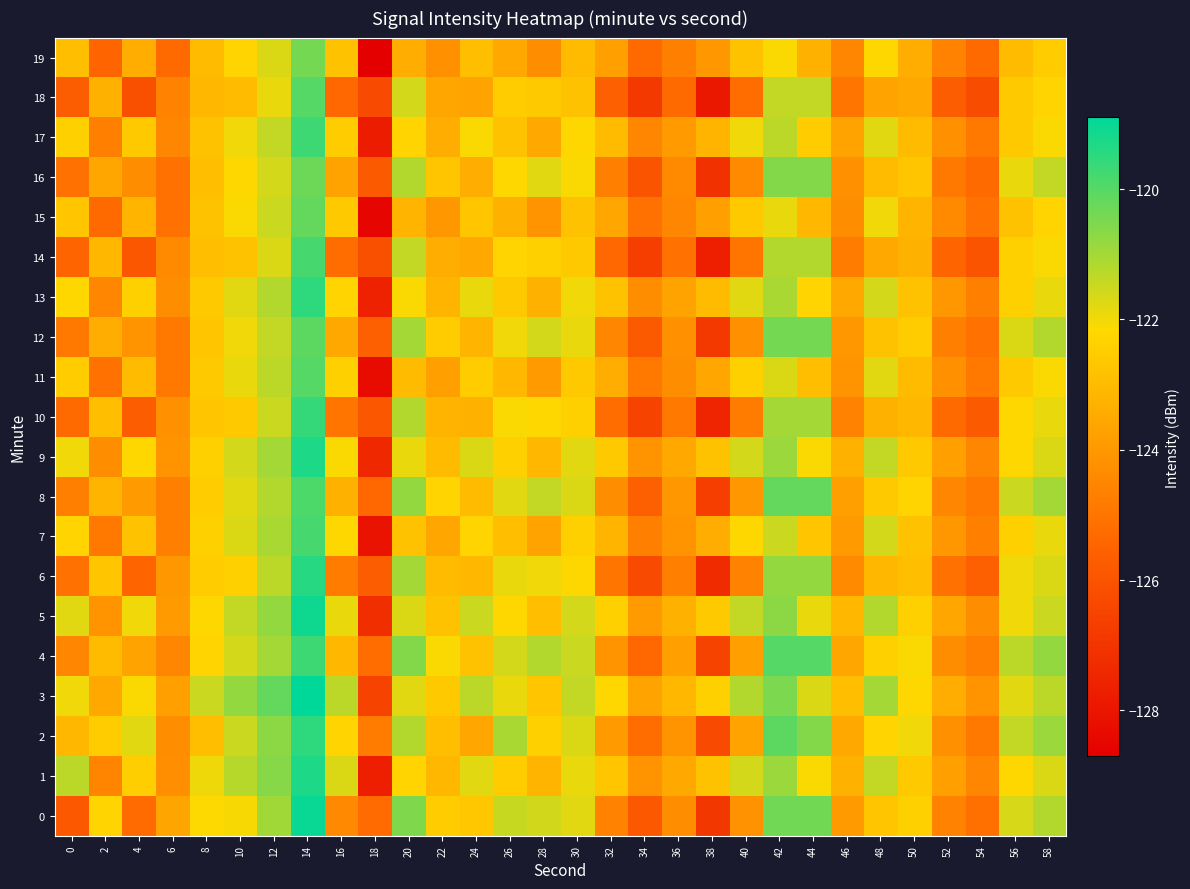

What is the smallest value displayed?

-128.7